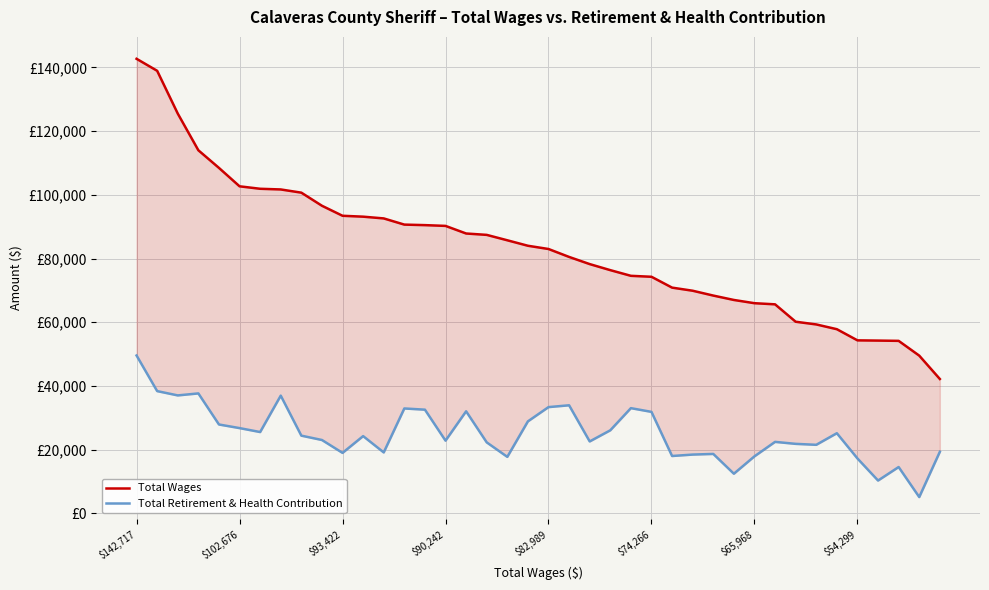

What is the sum of the Total Wages values at 19 and 25?

158273